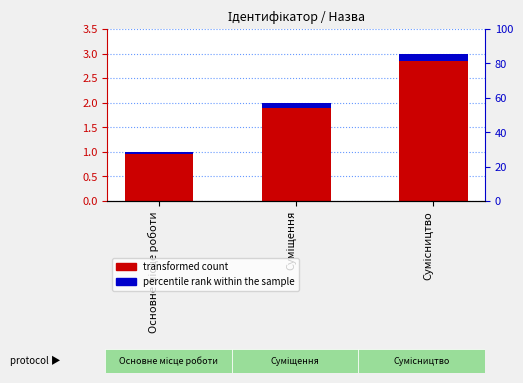

What is the sum of the values at Сумісництво and Суміщення?

5